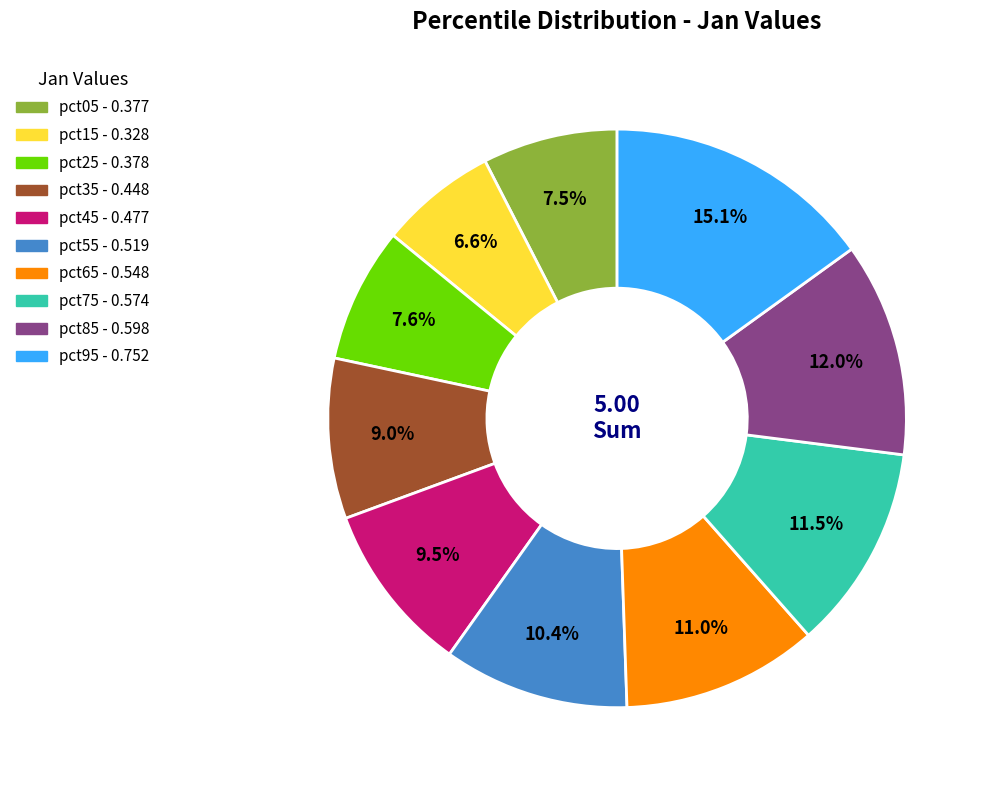

What is the total percentage of pct05 and pct55?

17.9%